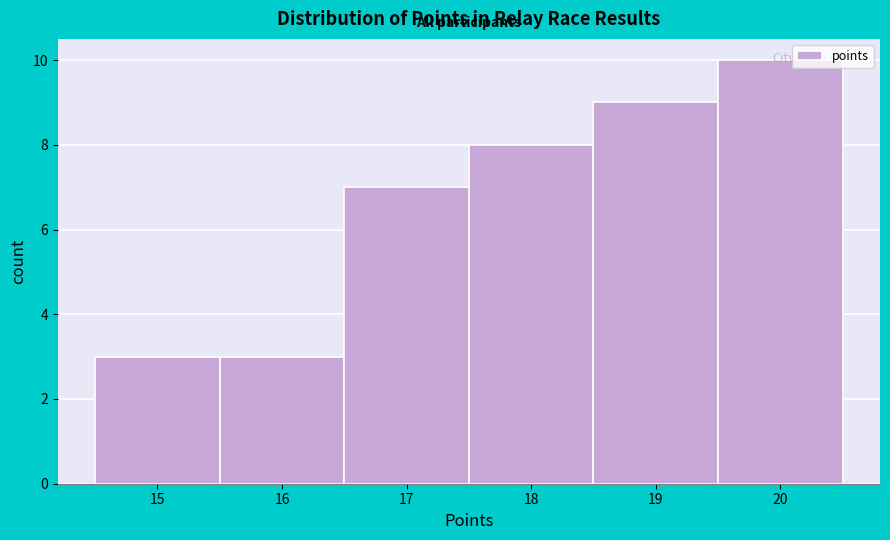

Reading left to right, transcribe this chart: for each bar, give the range it covers on the x-axis and its height. The values are not printed on the chart, so give them approximately, as read against the axis.

14.5 to 15.5: 3
15.5 to 16.5: 3
16.5 to 17.5: 7
17.5 to 18.5: 8
18.5 to 19.5: 9
19.5 to 20.5: 10